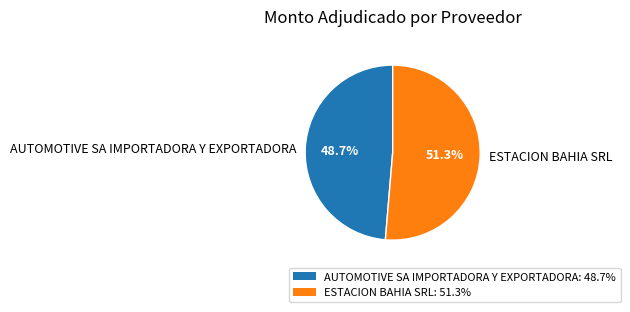

Combined, do AUTOMOTIVE SA IMPORTADORA Y EXPORTADORA and ESTACION BAHIA SRL account for over 50%?

Yes